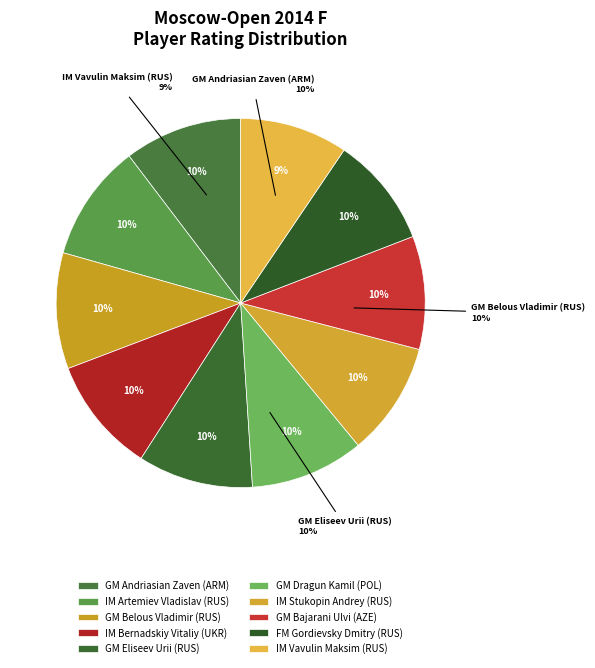

What is the smallest slice in the pie chart?

IM Vavulin Maksim (RUS)